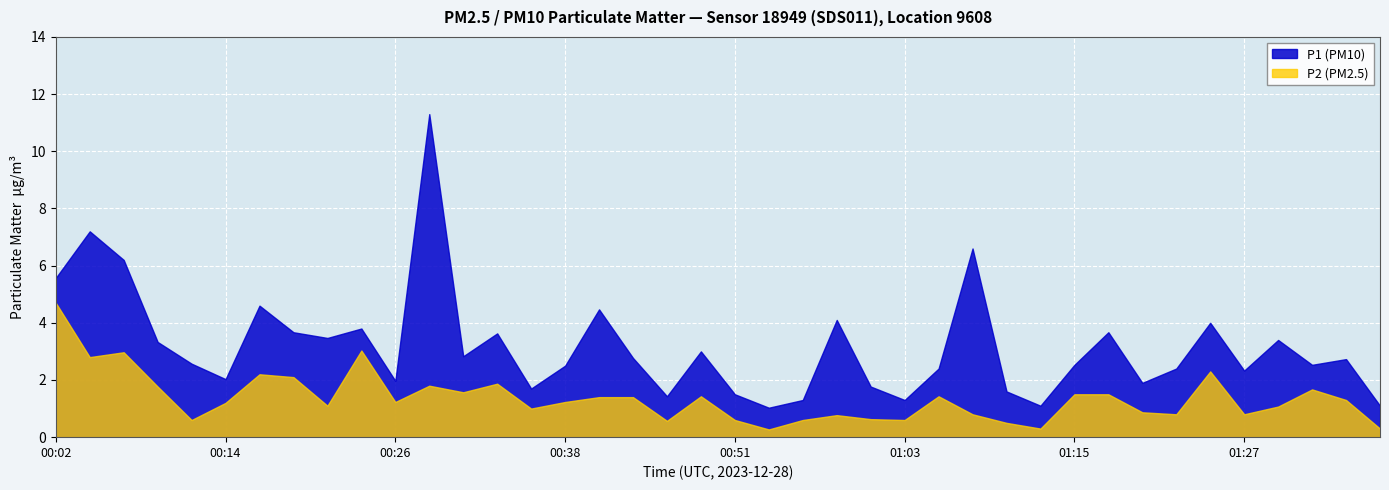

What is the sum of the P2 values at 01:20 and 01:35?

2.2